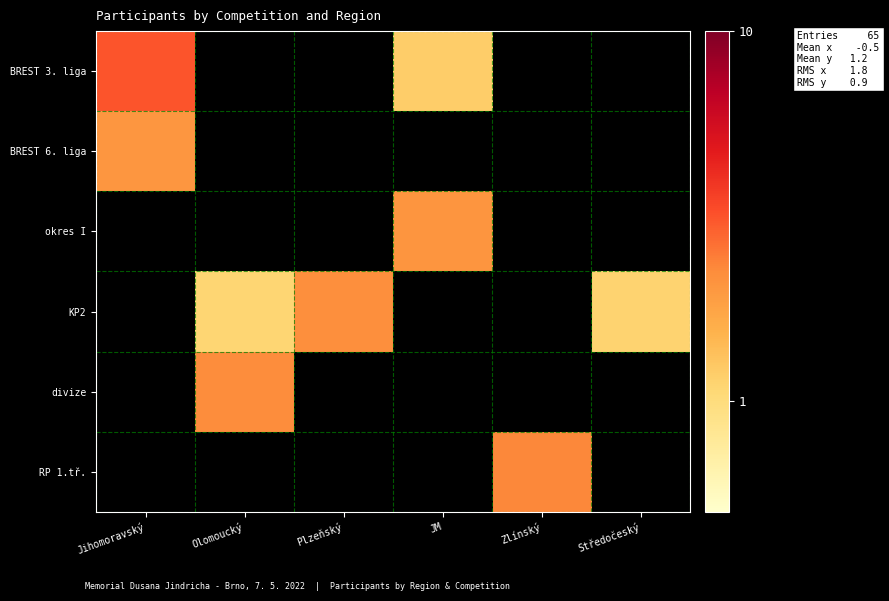

At Jihomoravský, list the series in order from largest to smallest.

BREST 3. liga, BREST 6. liga, okres I, RP 1.tř., divize, KP2